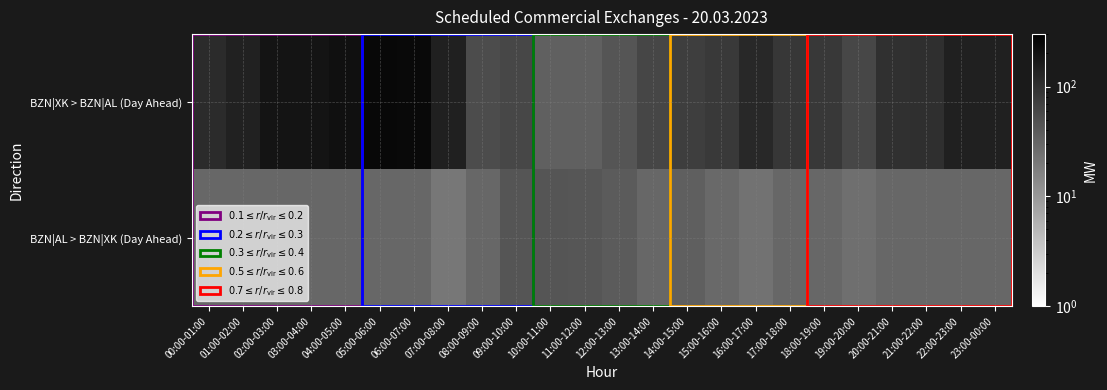

What is the total value across all series at 21:00-22:00?

134